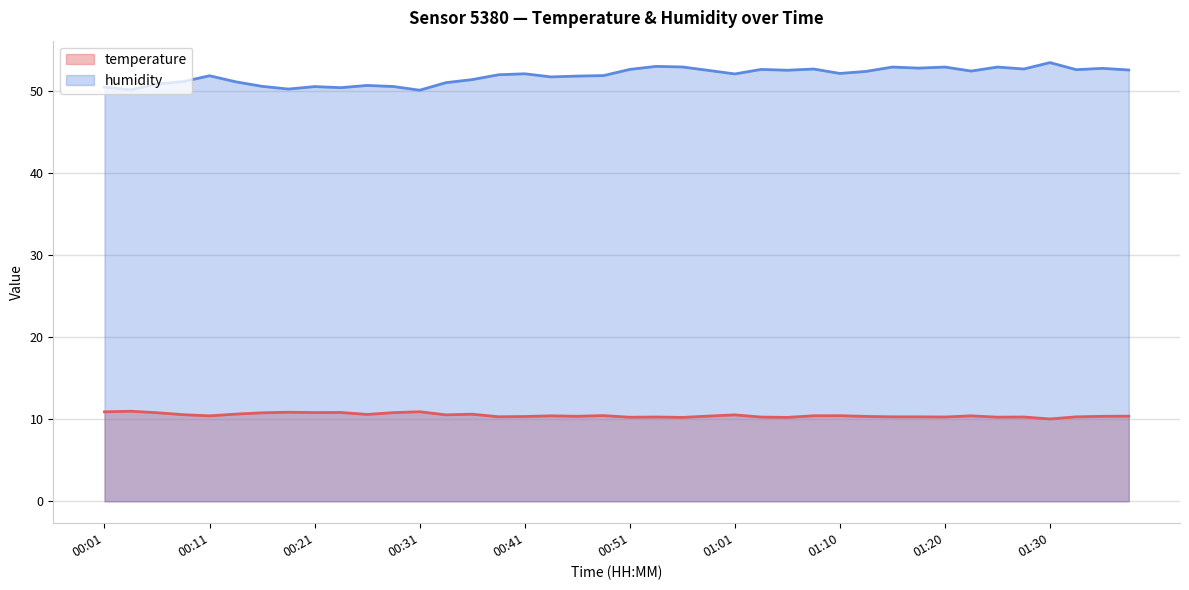

At which category is the sum across all series the highest?

01:30